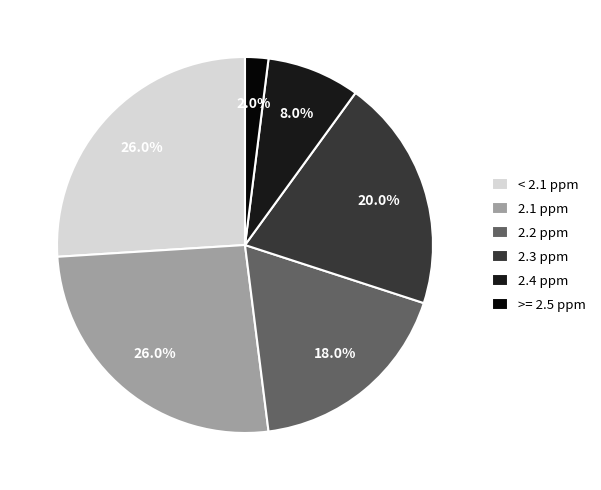

Which slice is the smallest?

>= 2.5 ppm